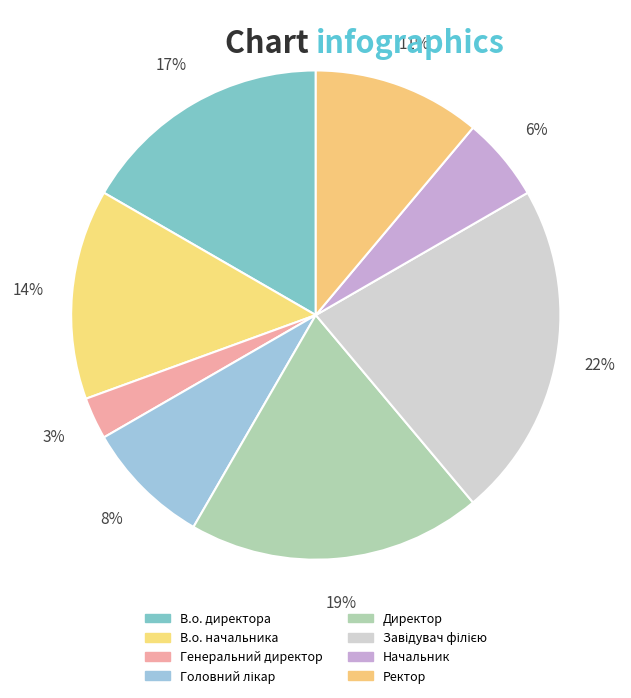

The Головний лікар slice represents 8% of the pie. True or false?

True